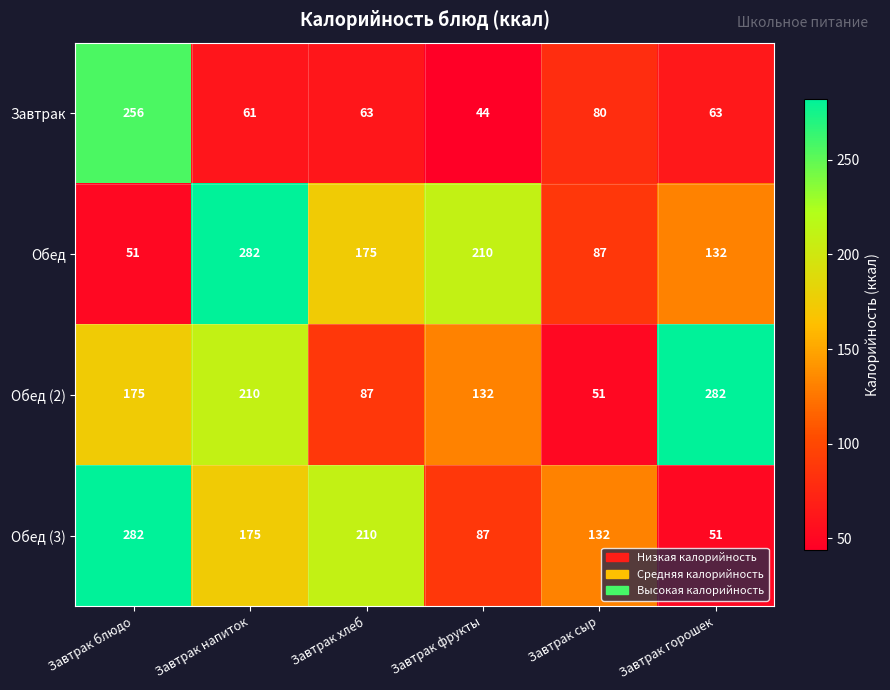

What is the smallest value displayed?

44